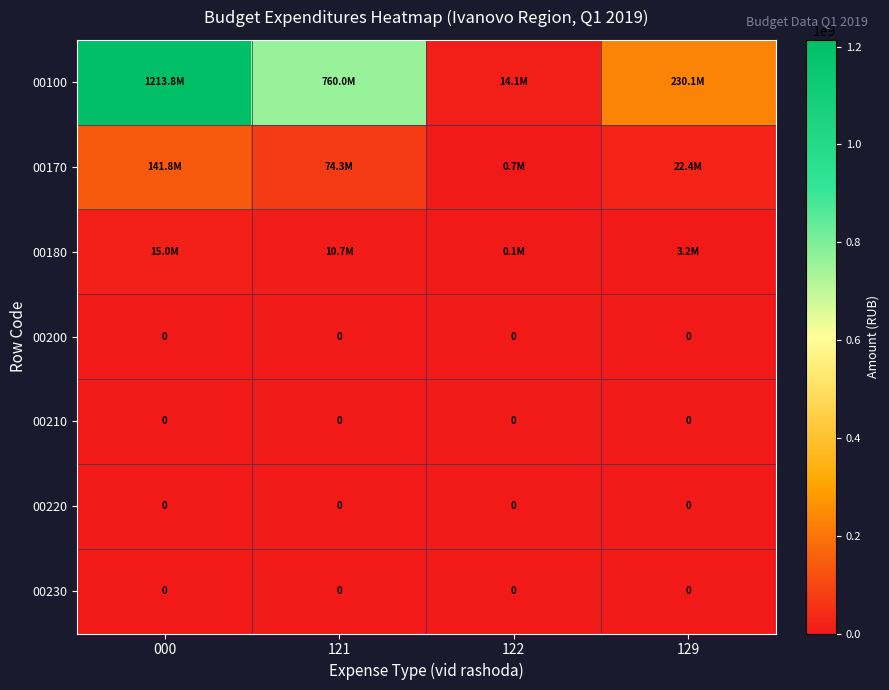

Which series changed the most between 121 and 122?

00100